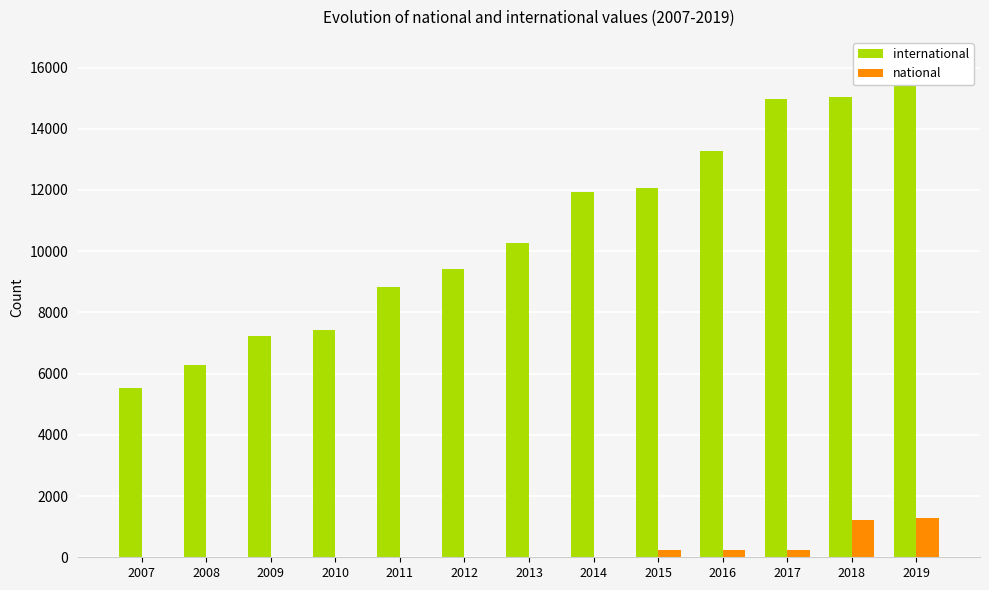

Are the bars grouped side by side (vs. stacked)?

Yes